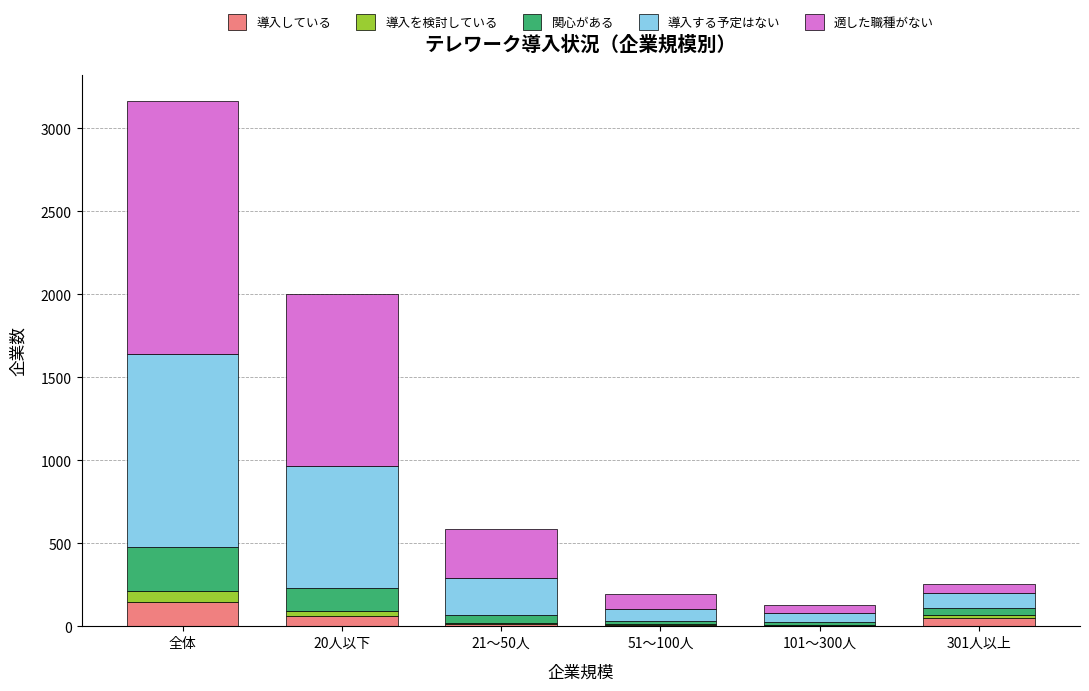

What is the sum of all 導入している values?

288